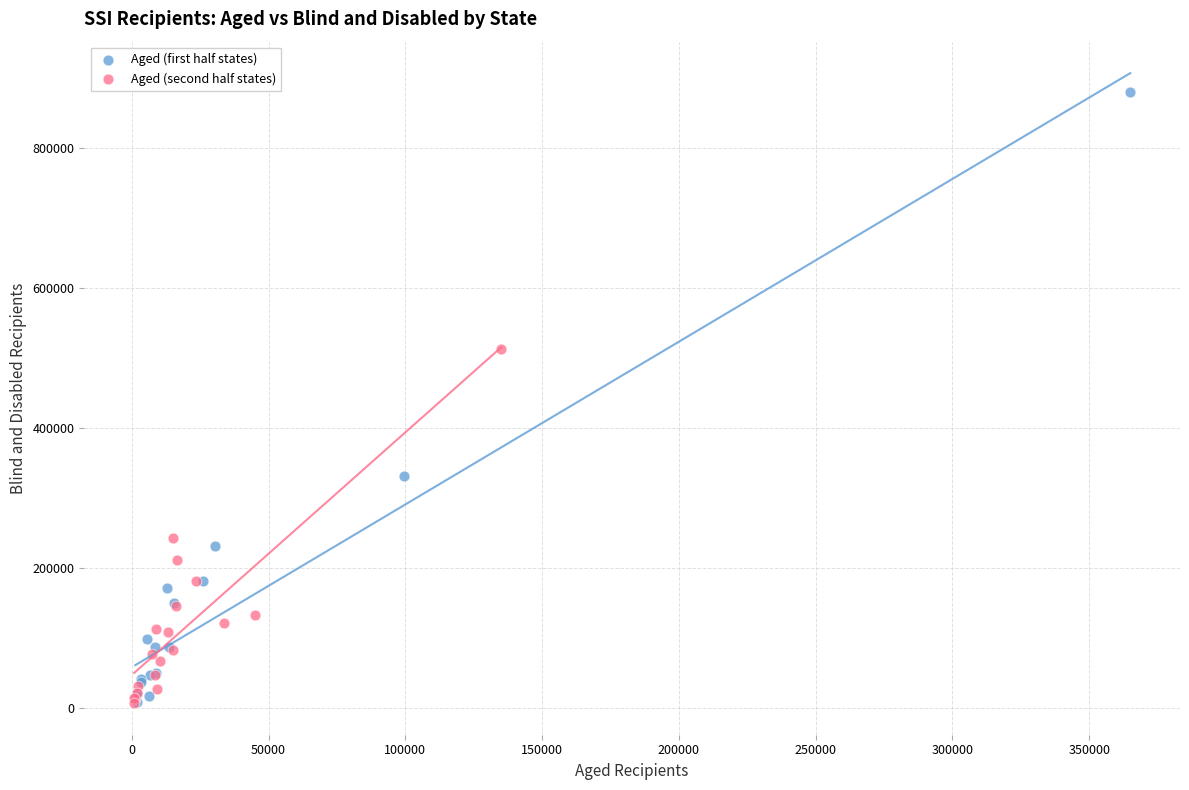

Which series has the widest spread of Y values?

Aged (first half states)